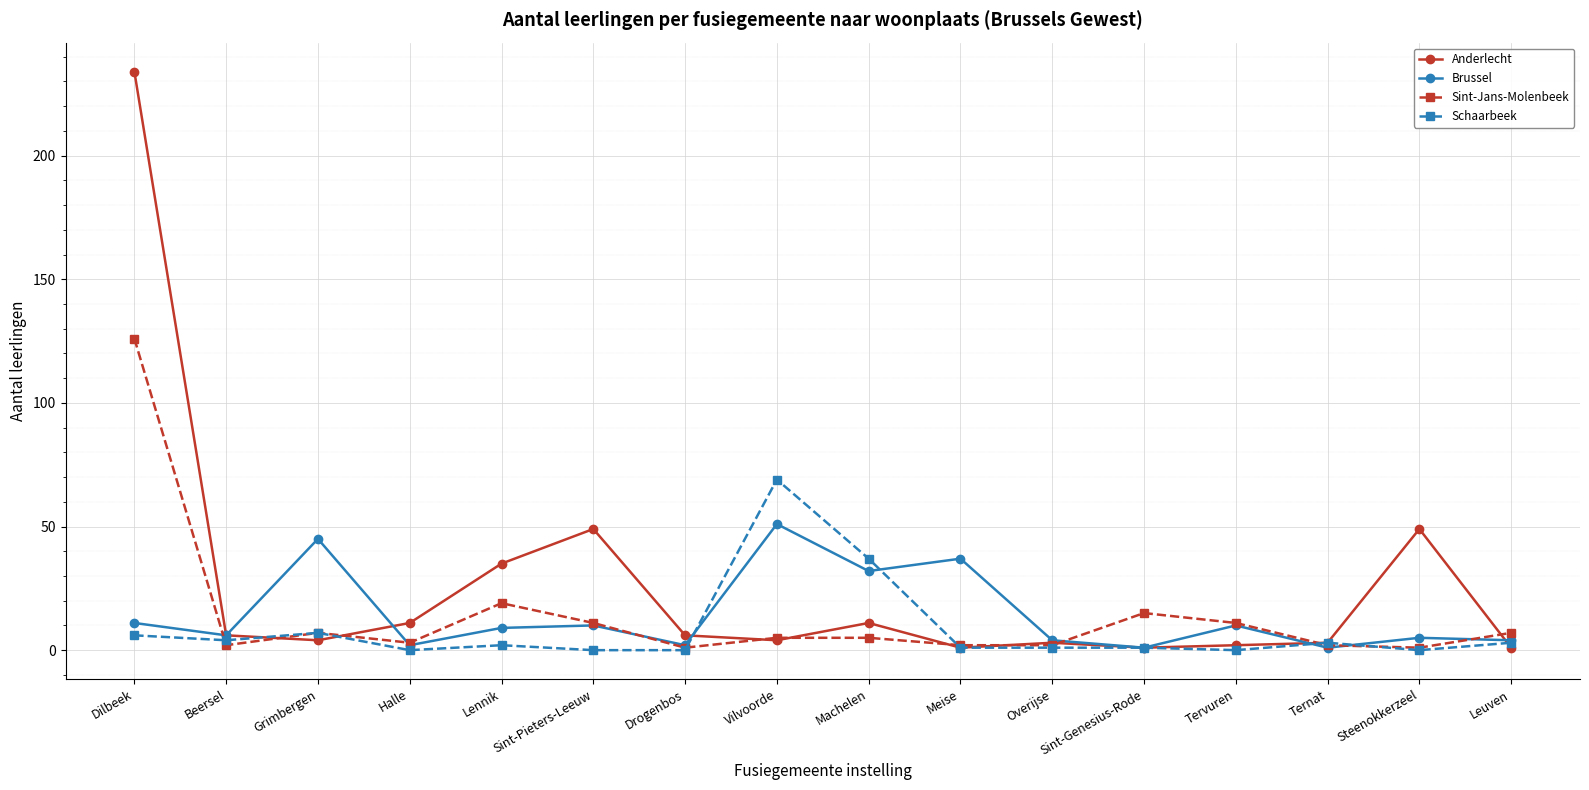

List the series in order of their peak value, highest first.

Anderlecht, Sint-Jans-Molenbeek, Schaarbeek, Brussel